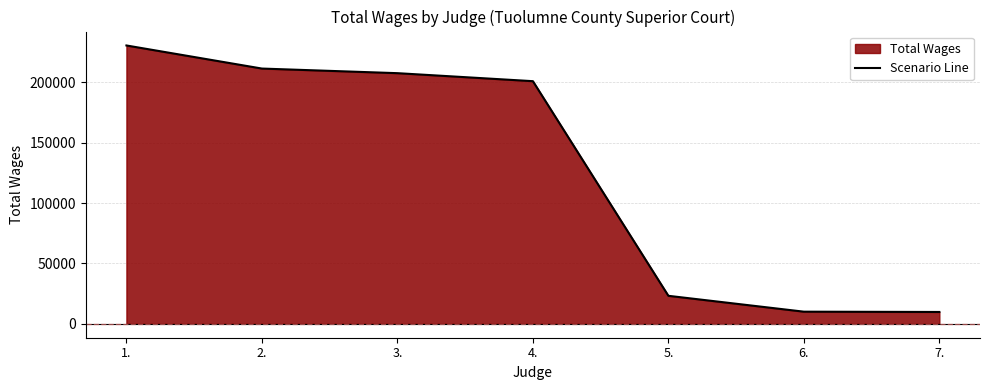

How many values exceed 200954?

3